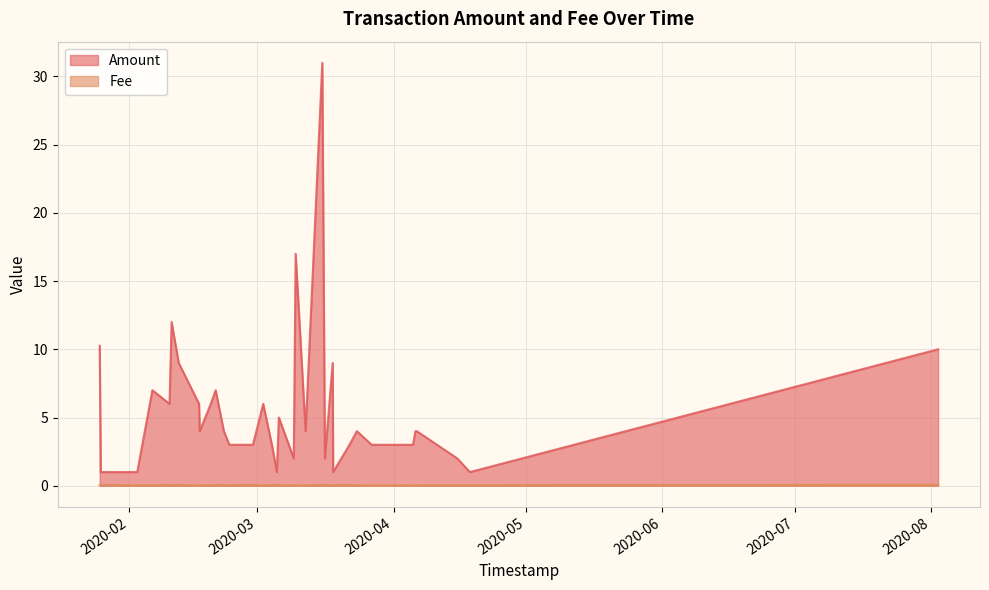

True or false: Fee and Amount intersect in this chart.

False